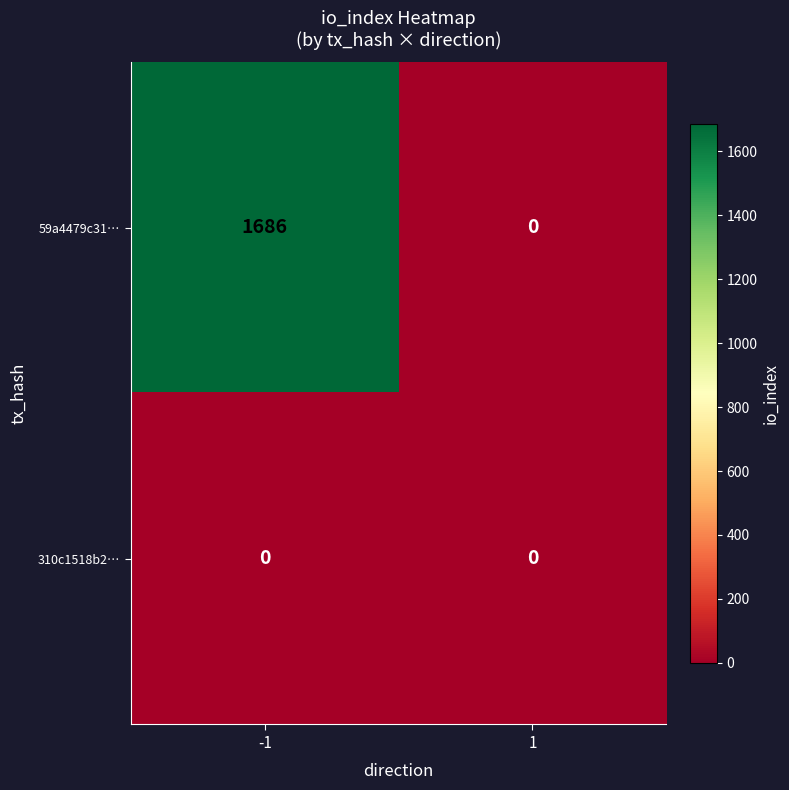

What is the maximum value shown in the chart?

1686